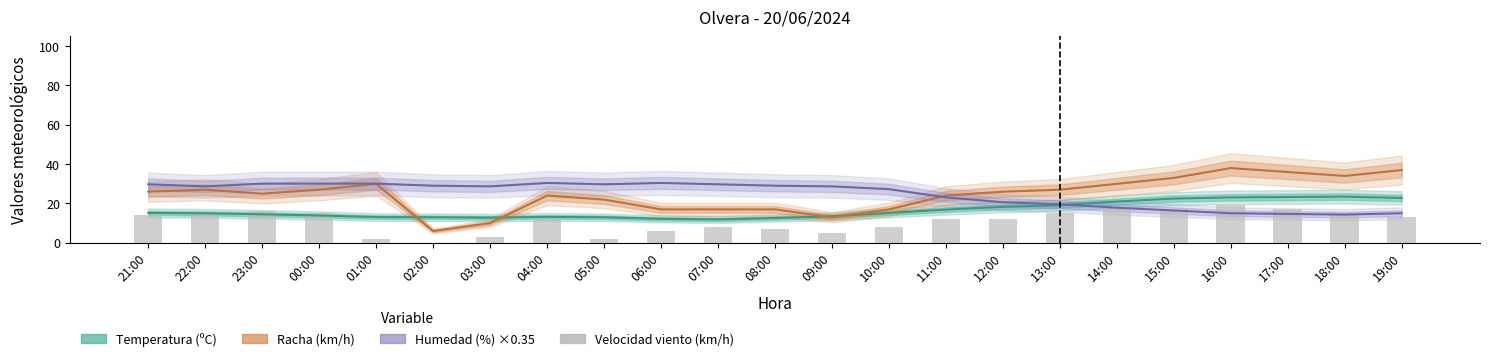

Reading left to right, extract all data points from this chart.

Temperatura (ºC): 15.2	15.0	14.5	13.9	13.1	13.0	12.8	13.2	13.0	12.2	11.9	12.6	13.5	15.2	16.9	18.3	19.1	21.0	22.5	23.1	23.3	23.5	22.8
Racha (km/h): 26.0	27.0	25.0	27.0	30.0	6.0	10.0	24.0	22.0	17.0	17.0	17.0	13.0	17.0	24.0	26.0	27.0	30.0	33.0	38.0	36.0	34.0	37.0
Humedad (%) ×0.35: 29.7	28.7	30.1	30.1	30.1	29.0	28.7	30.4	29.7	30.4	29.7	29.0	28.7	27.3	23.1	20.6	19.6	17.8	16.4	15.0	14.7	14.3	15.0
Velocidad viento (km/h): 14.0	15.0	16.0	15.0	2.0	0.0	3.0	12.0	2.0	6.0	8.0	7.0	5.0	8.0	12.0	12.0	15.0	17.0	17.0	19.0	17.0	15.0	13.0